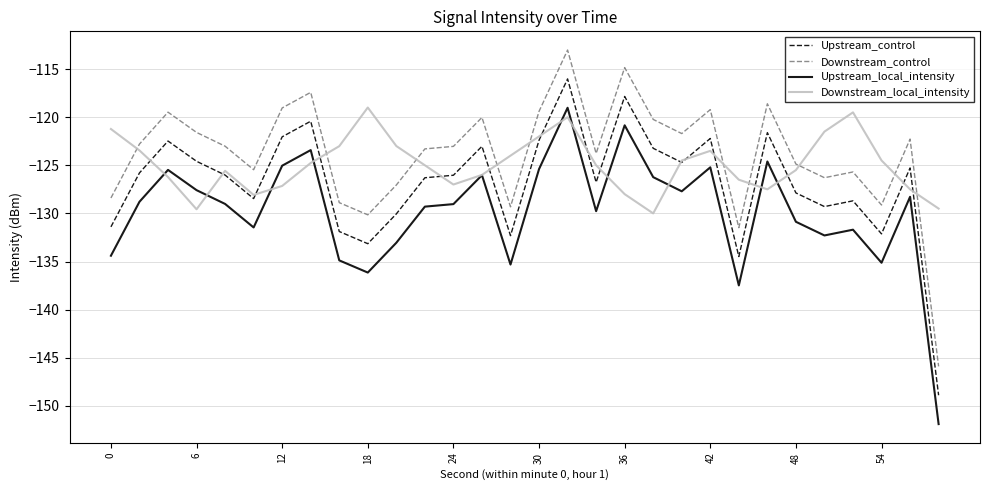

What is the minimum value for Downstream_local_intensity?

-130.0